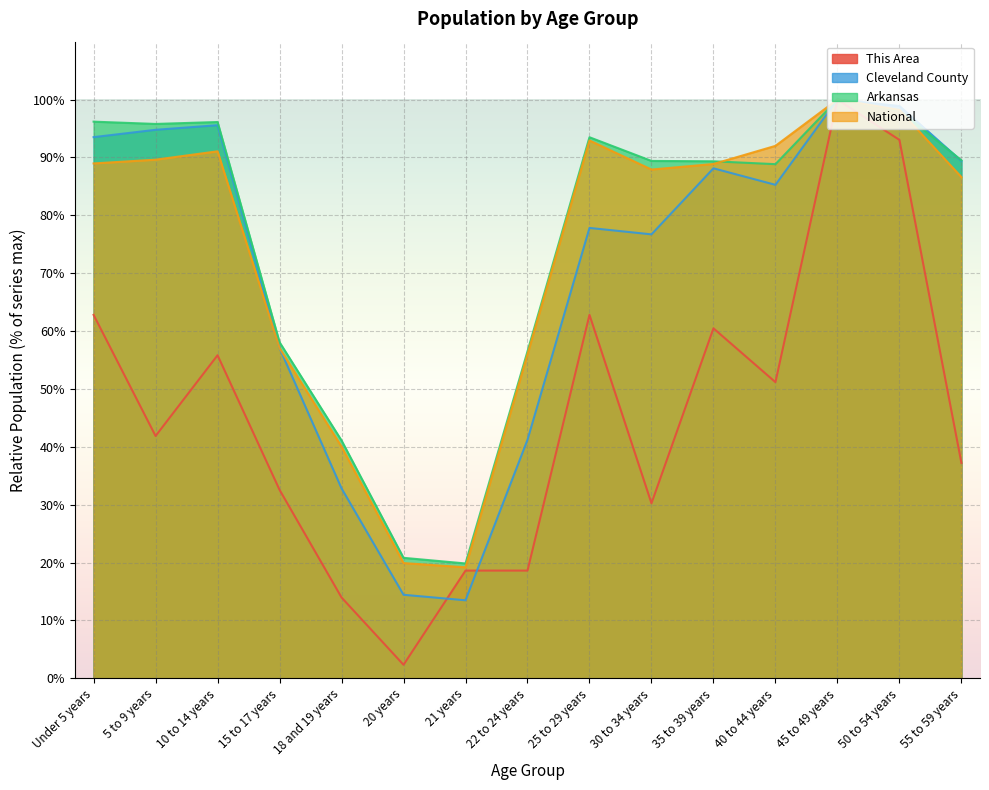

What is the difference between the second highest and minimum values in the Cleveland County series?

85.4